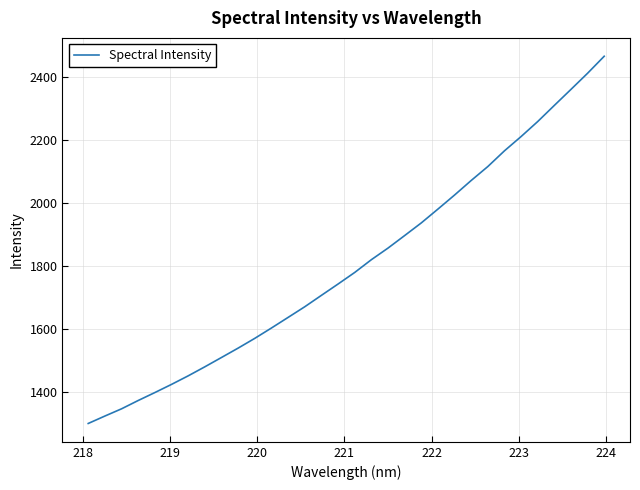

What is the minimum value shown in the chart?

1299.9